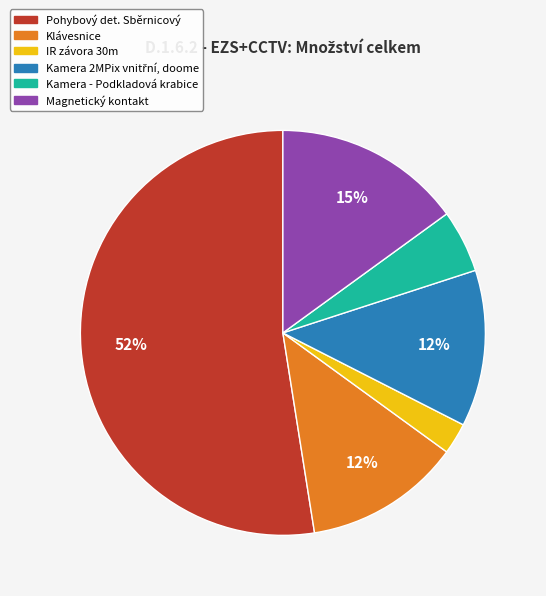

Which slice is the smallest?

IR závora 30m